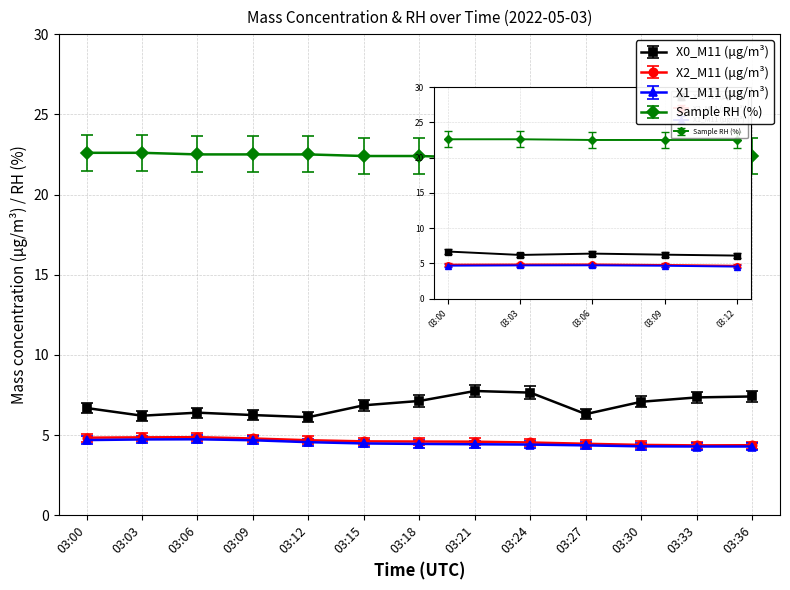

What is the highest value of the X0_M11 (μg/m³) series?

7.8